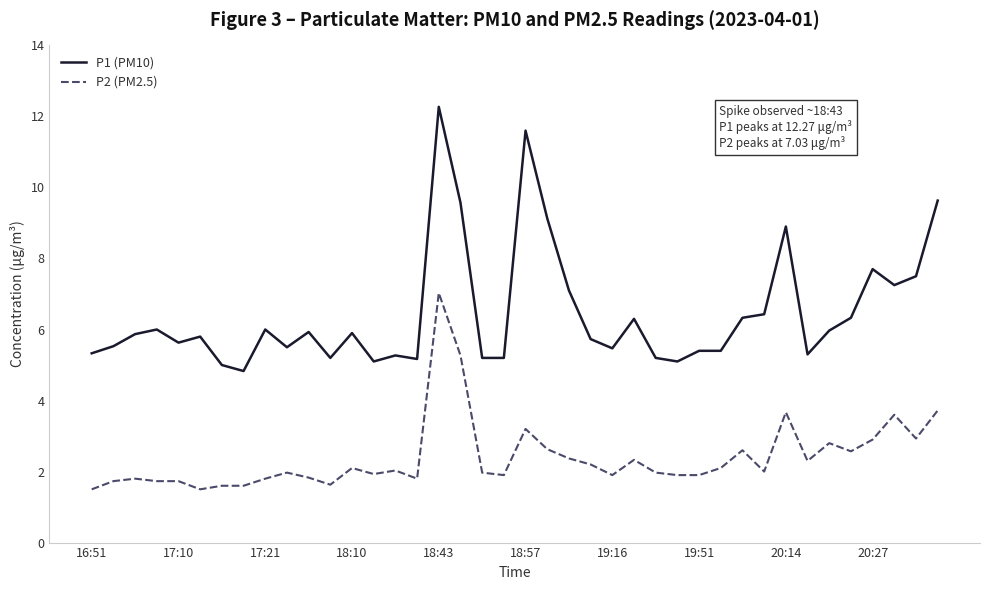

How many series are shown in this chart?

2